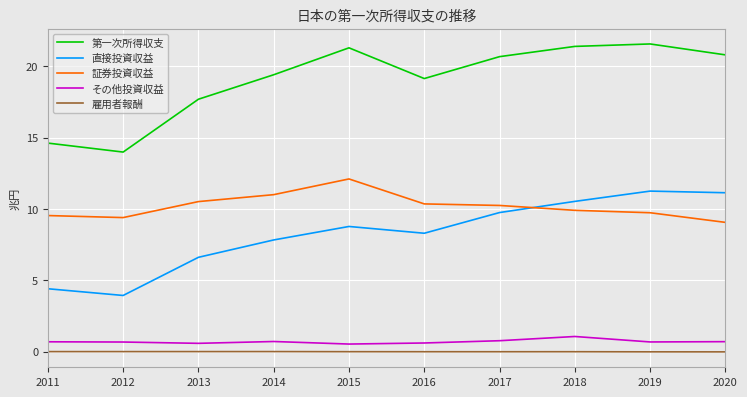

Which series has the largest total across all categories?

第一次所得収支